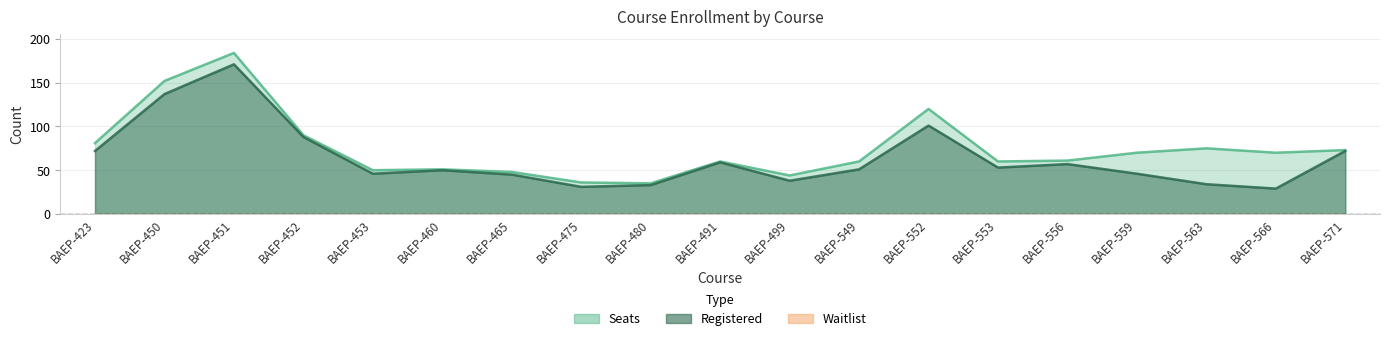

Between BAEP-480 and BAEP-556, which series saw the biggest shift?

Seats